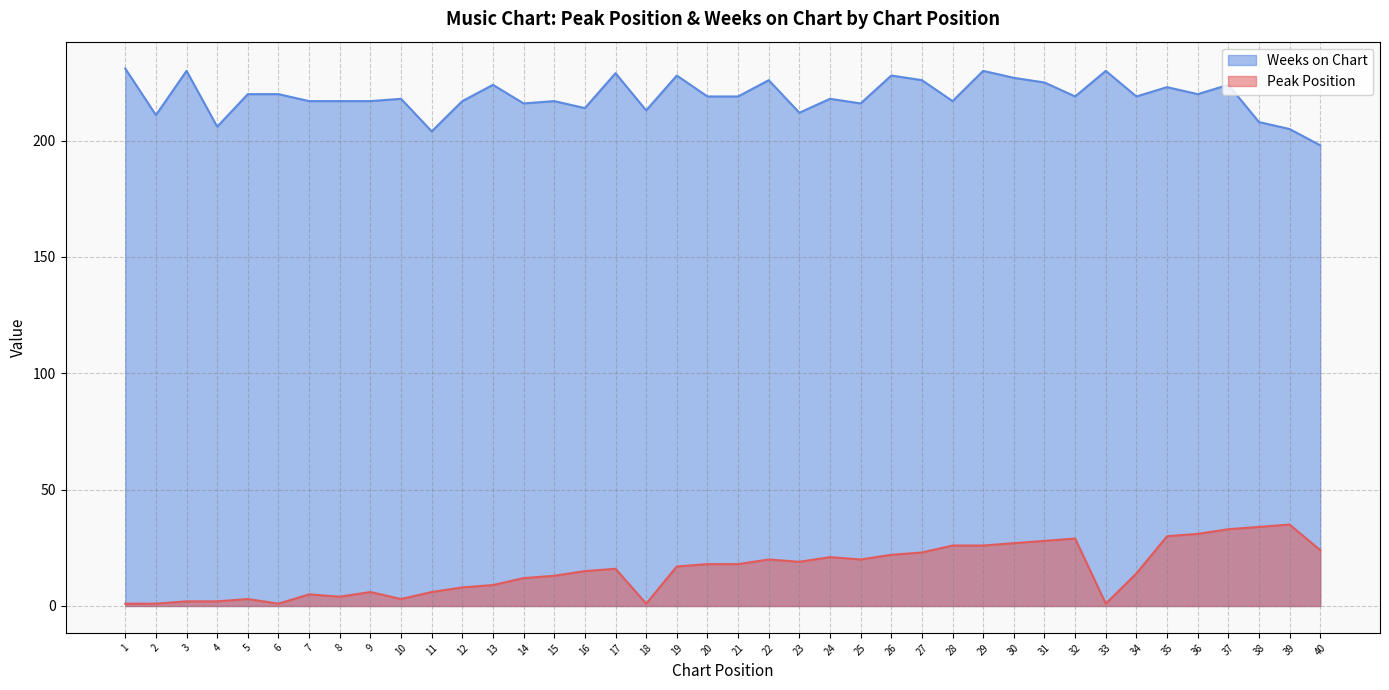

How many interior local valleys does the Peak Position series have?

7